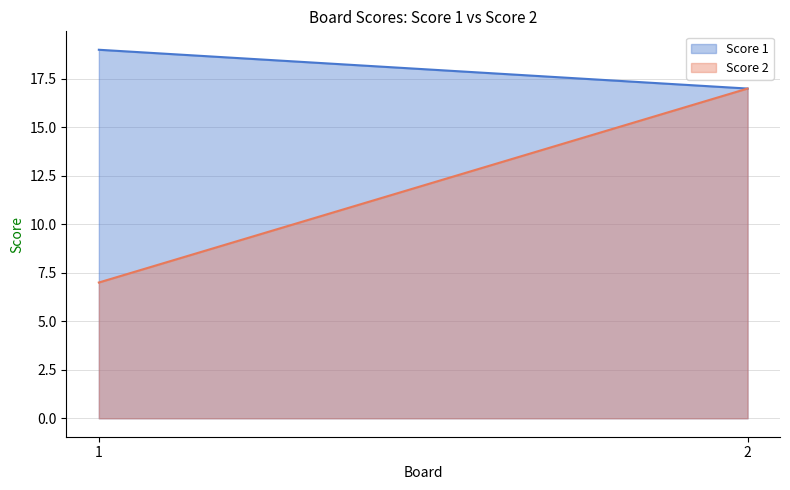

What is the difference between the maximum and minimum values in the Score 1 series?

2